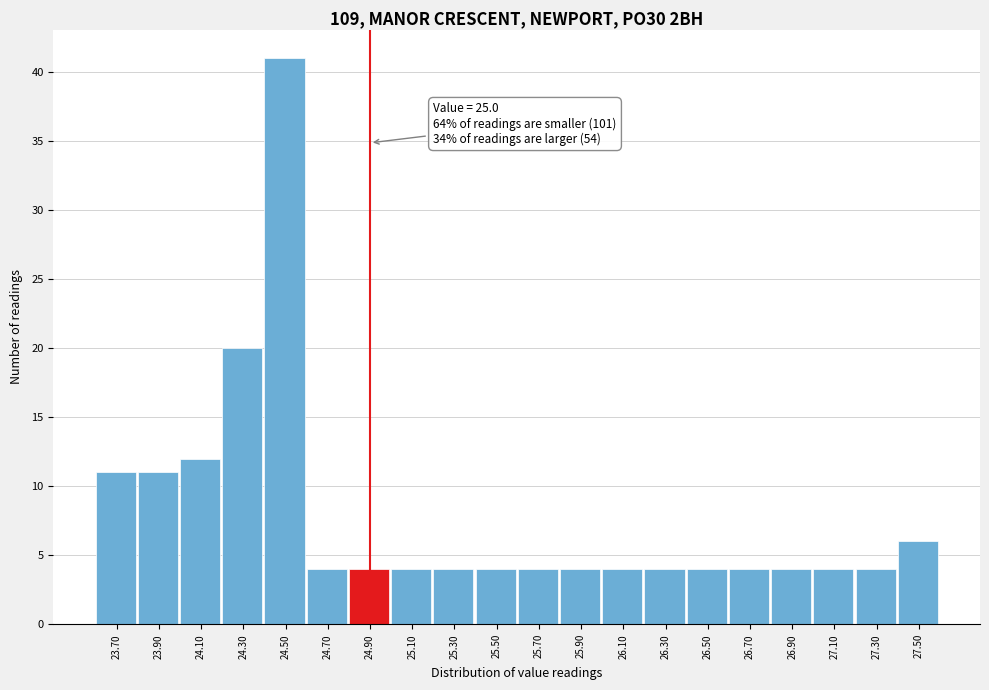

Reading left to right, extract all data points from this chart.

11	11	12	20	41	4	4	4	4	4	4	4	4	4	4	4	4	4	4	6